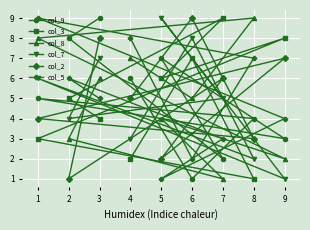

List the series in order of their peak value, lowest first.

col_9, col_3, col_8, col_7, col_2, col_5